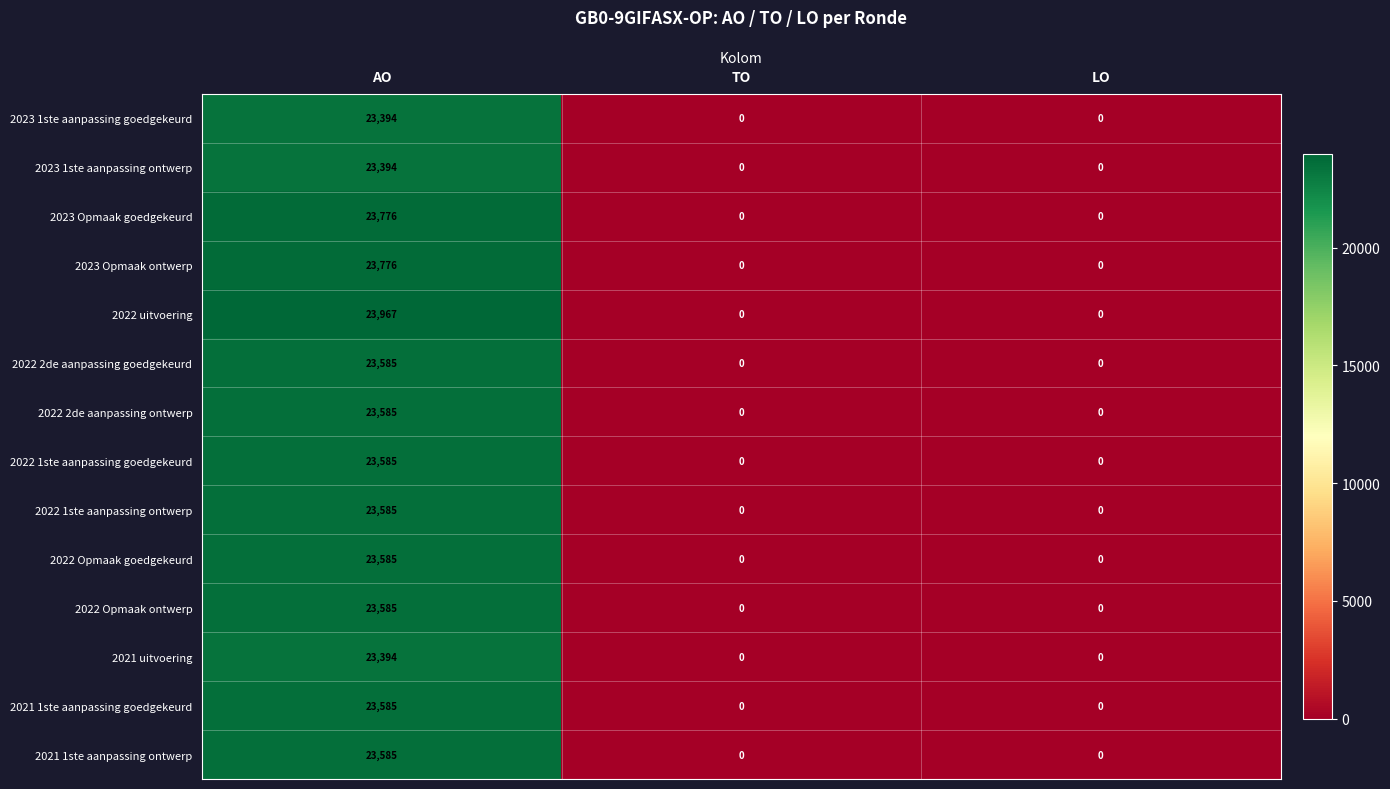

What is the greatest value displayed?

23967